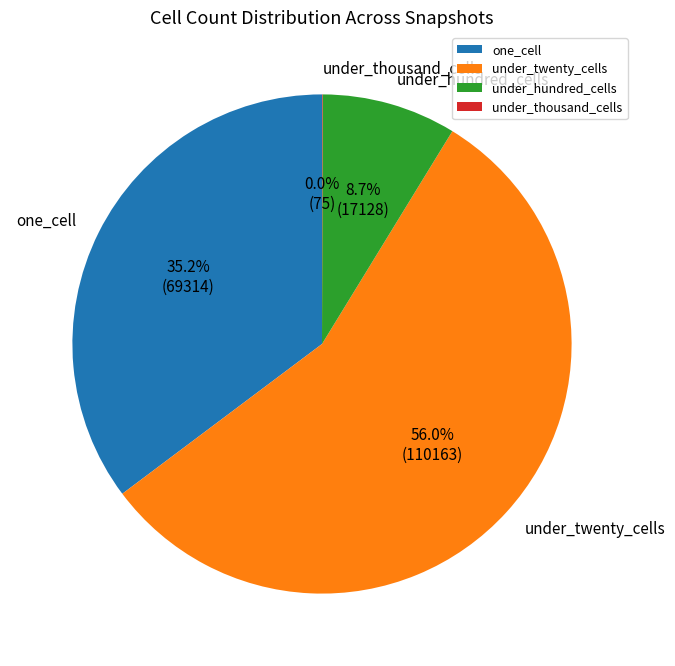

Is there any slice that represents more than half of the pie?

Yes